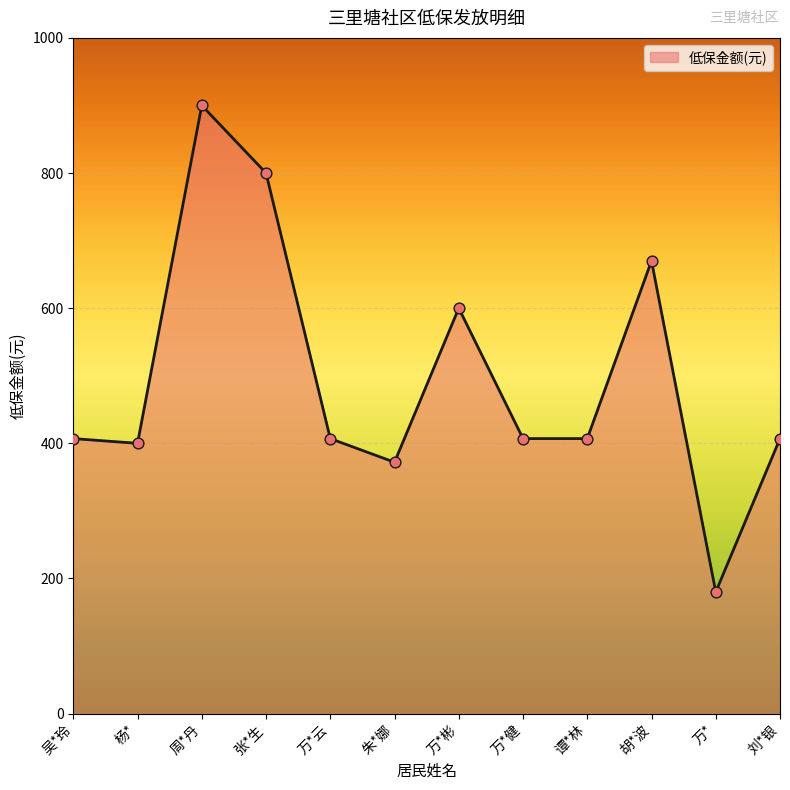

Approximately how many times larger is the value at 周*丹 compared to 朱*娜?

2.4